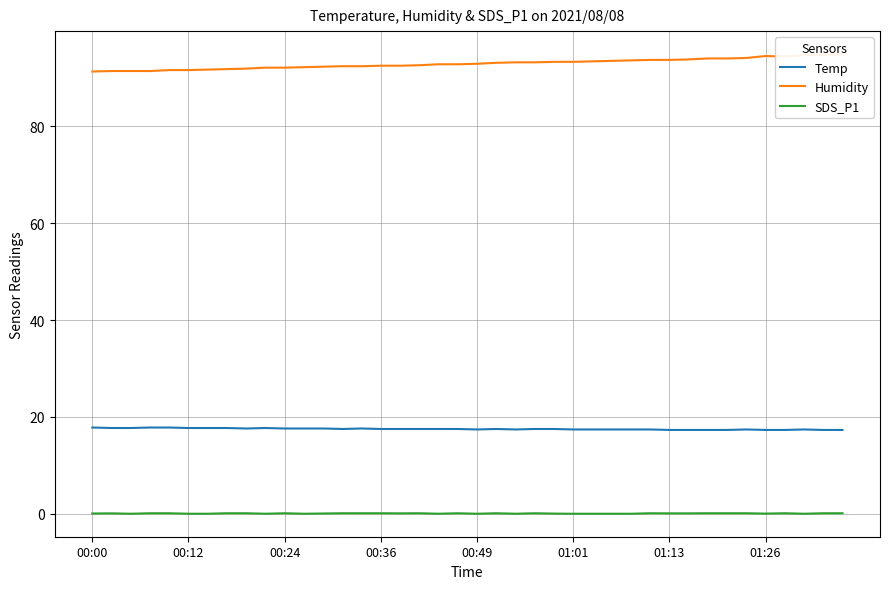

Which series has the largest range (max minus min)?

Humidity